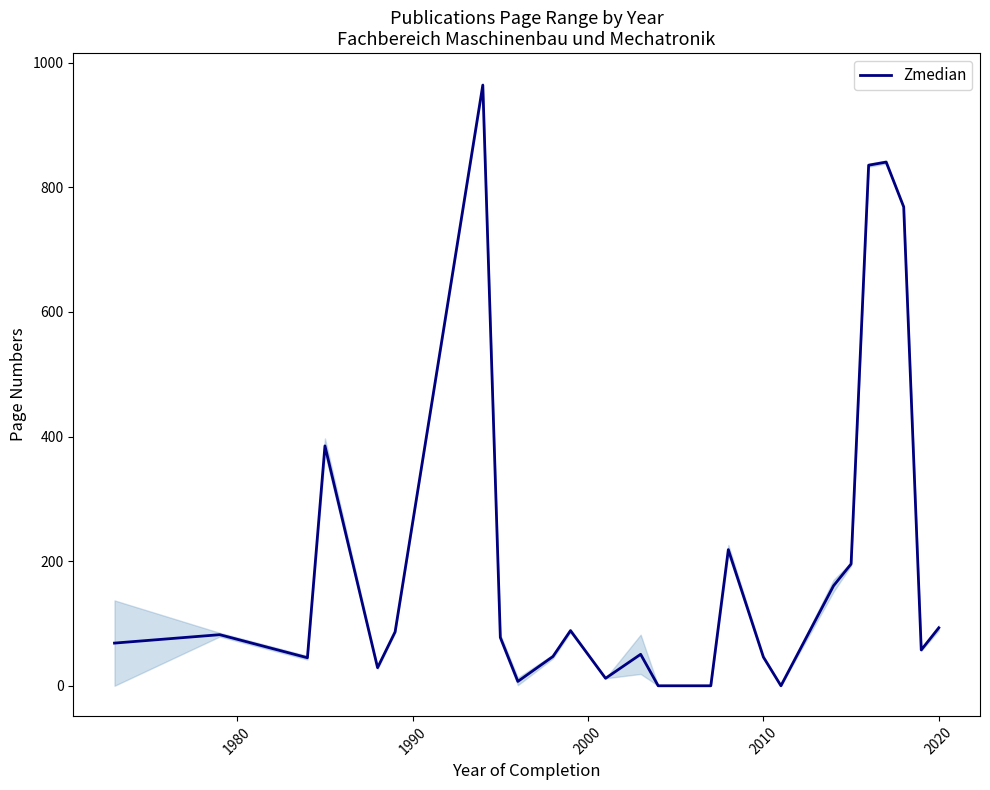

Does the chart display data point markers on the line(s)?

No